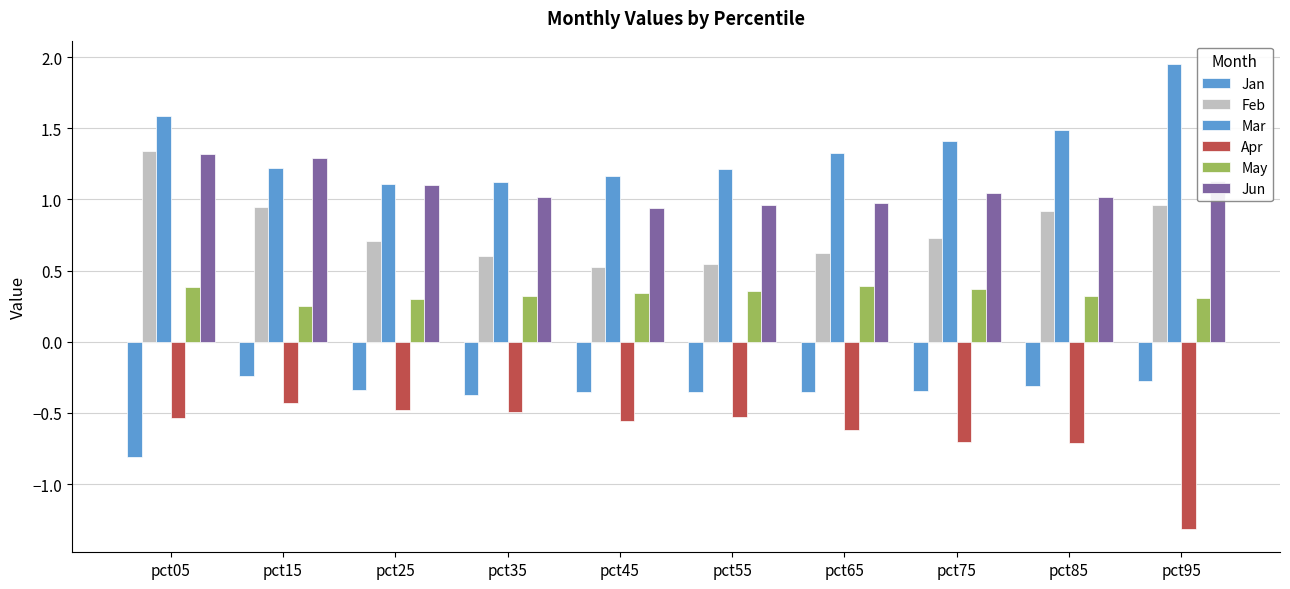

Does the chart contain any negative values?

Yes